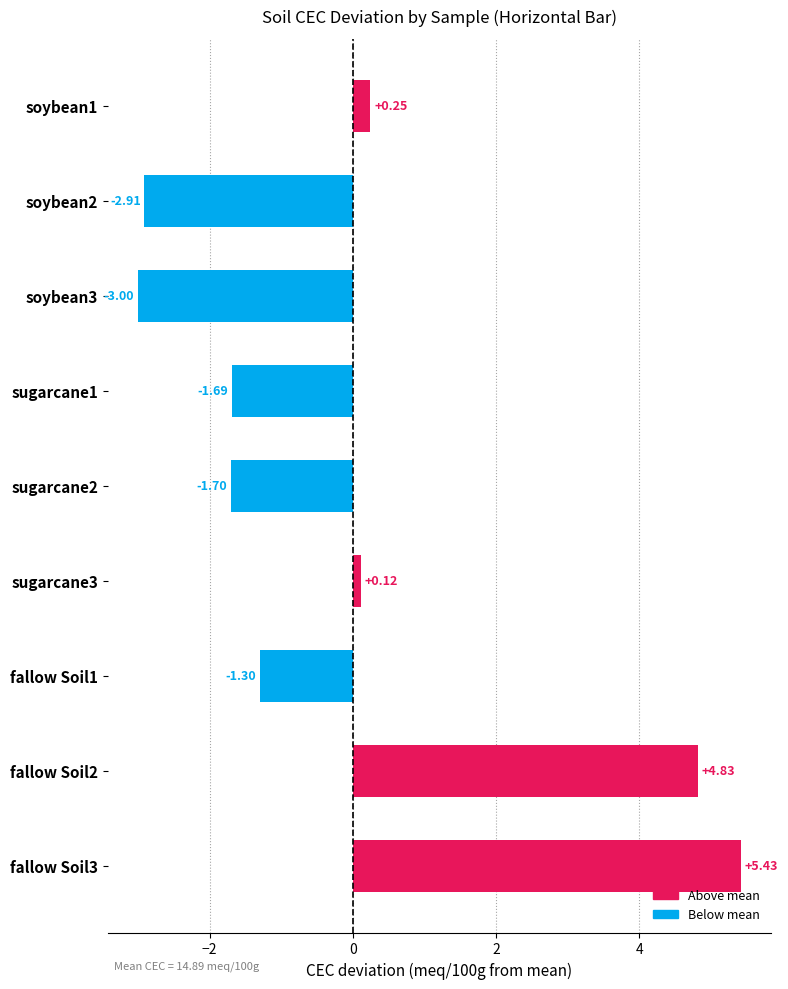

Which has a higher value, fallow Soil3 or sugarcane2?

fallow Soil3